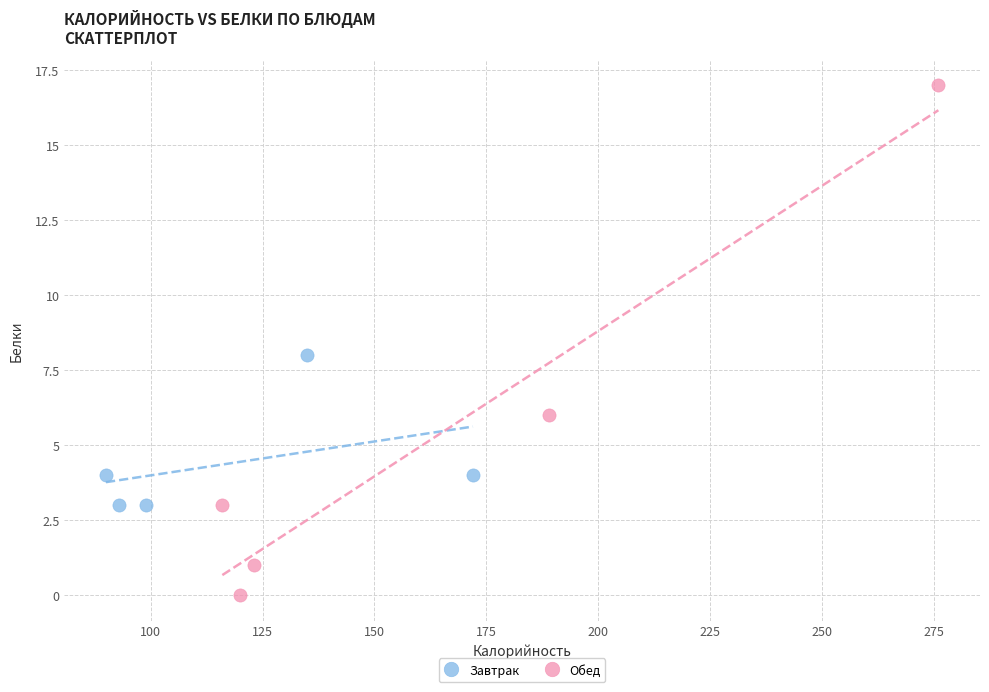

Which series has the largest Y range (max minus min)?

Обед